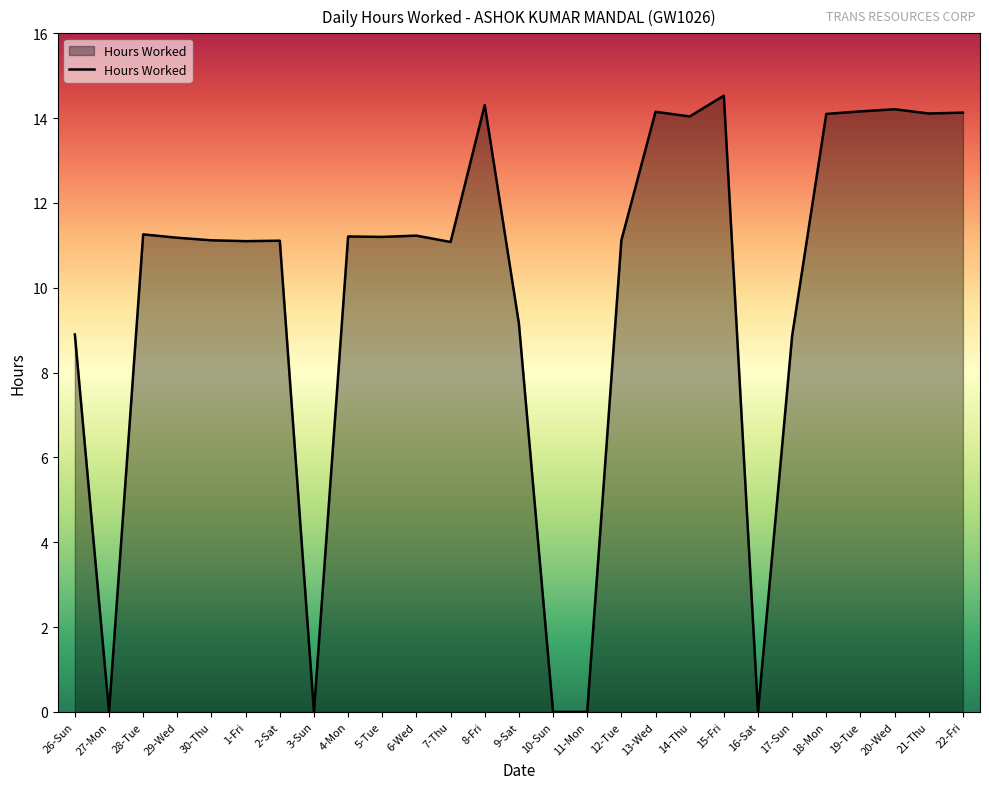

What is the difference between the maximum and minimum values?

14.5